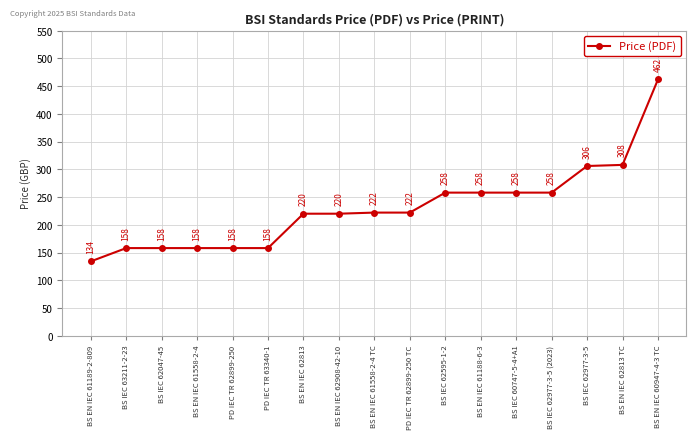

Reading left to right, extract all data points from this chart.

BS EN IEC 61189-2-809=134	BS IEC 63211-2-23=158	BS IEC 62047-45=158	BS EN IEC 61558-2-4=158	PD IEC TR 62899-250=158	PD IEC TR 63340-1=158	BS EN IEC 62813=220	BS EN IEC 62908-42-10=220	BS EN IEC 61558-2-4 TC=222	PD IEC TR 62899-250 TC=222	BS IEC 62595-1-2=258	BS EN IEC 61188-6-3=258	BS IEC 60747-5-4+A1=258	BS IEC 62977-3-5 (2023)=258	BS IEC 62977-3-5=306	BS EN IEC 62813 TC=308	BS EN IEC 60947-4-3 TC=462